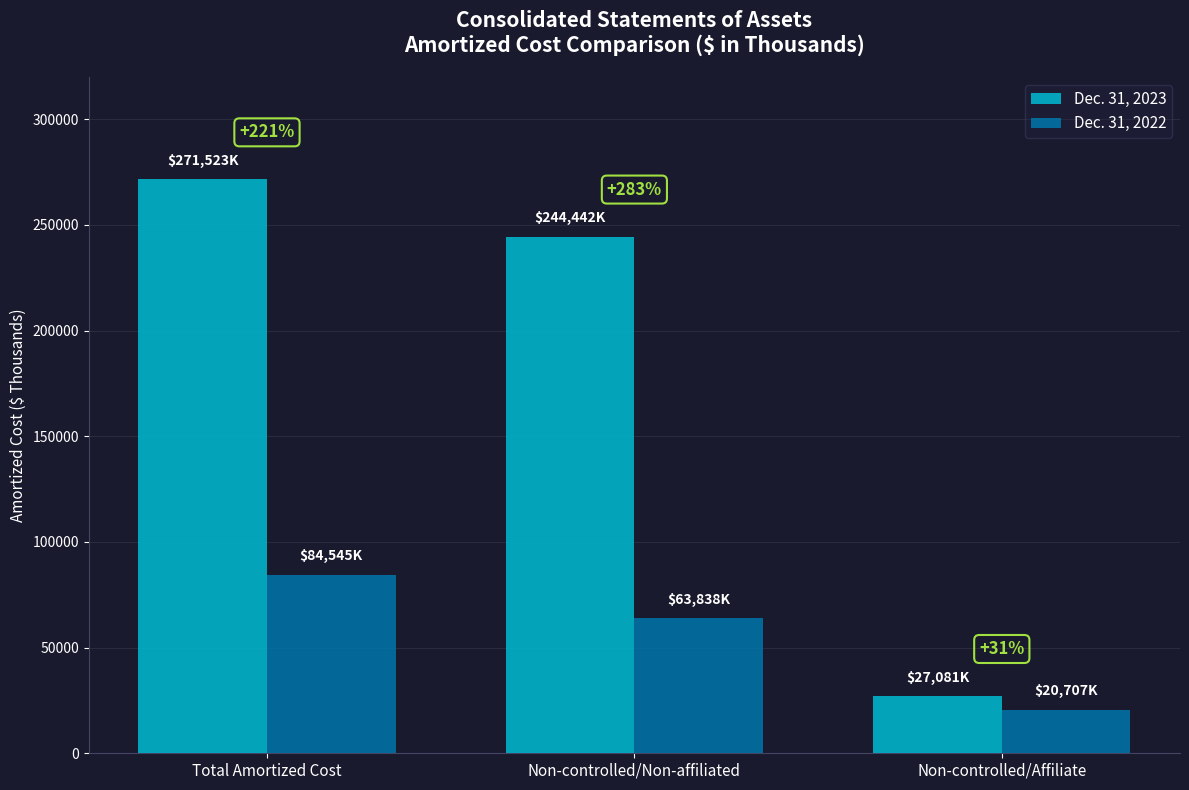

At Non-controlled/Non-affiliated, list the series in order from smallest to largest.

Dec. 31, 2022, Dec. 31, 2023